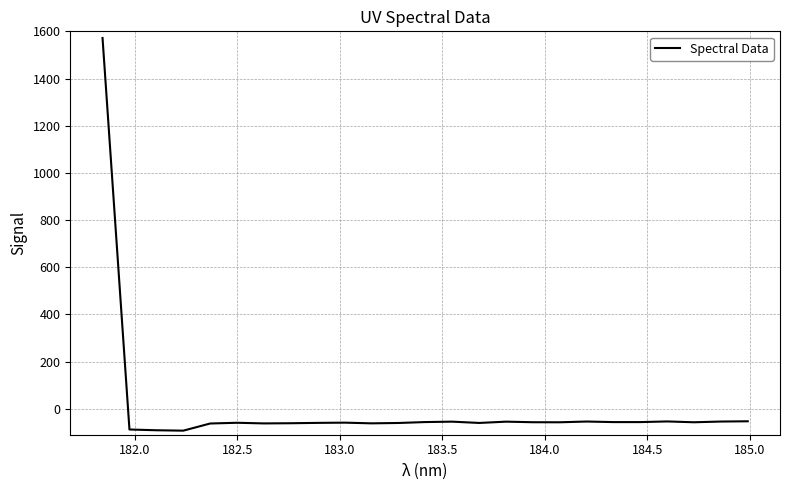

What is the maximum value shown in the chart?

1571.7